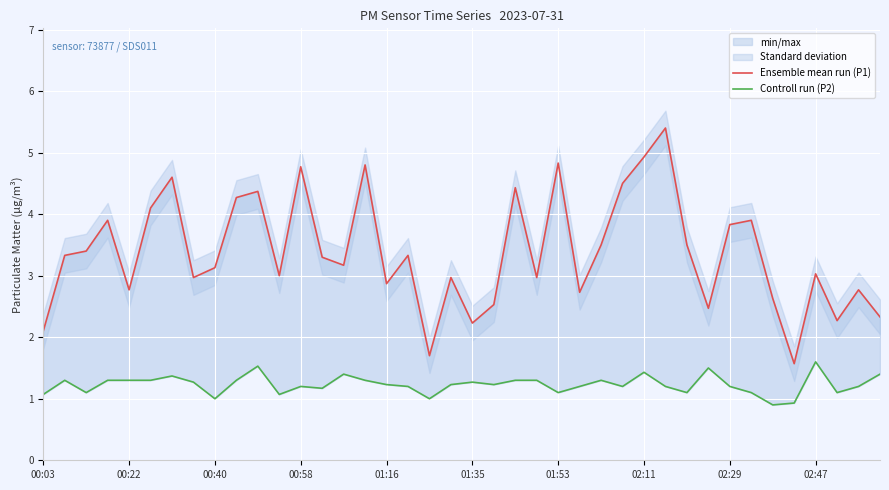

The Ensemble mean run (P1) series shows 0.9 at 25. True or false?

False